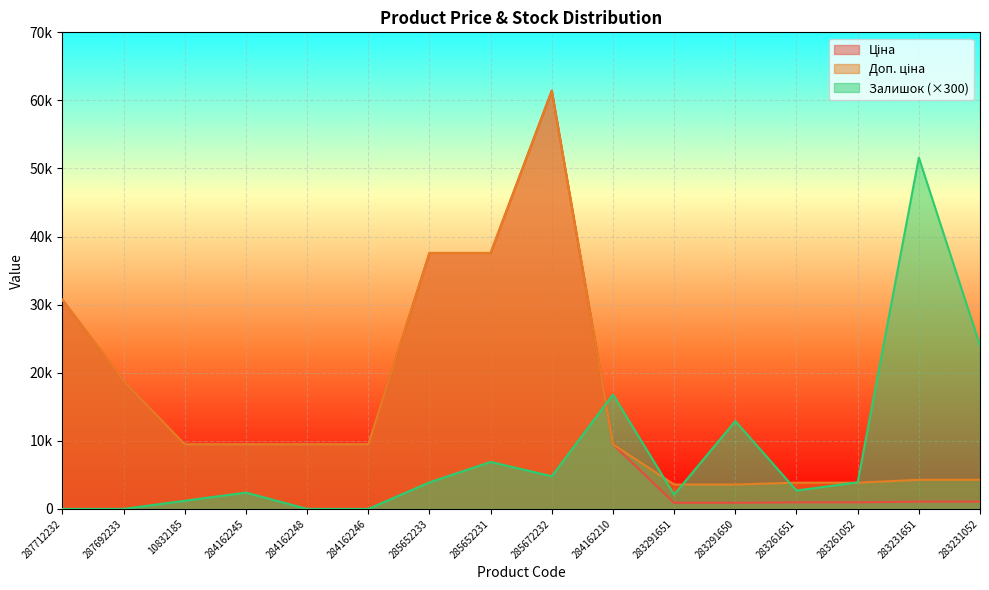

List the labels in order of Ціна value, smallest first.

283291651, 283291650, 283261651, 283261052, 283231651, 283231052, 10832185, 284162245, 284162248, 284162246, 284162210, 287692233, 287712232, 285652233, 285652231, 285672232